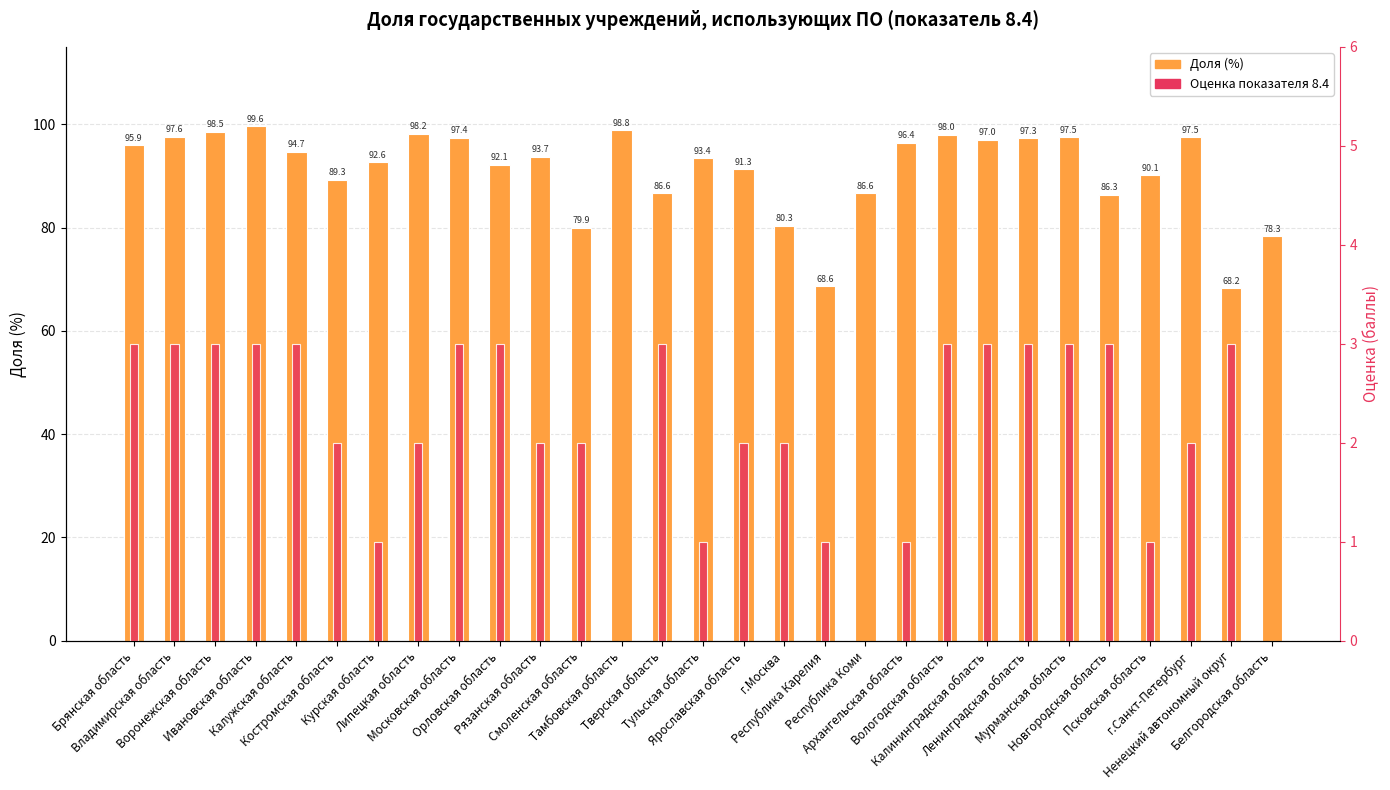

Count the Оценка показателя 8.4 values in the range 1 to 3.

26